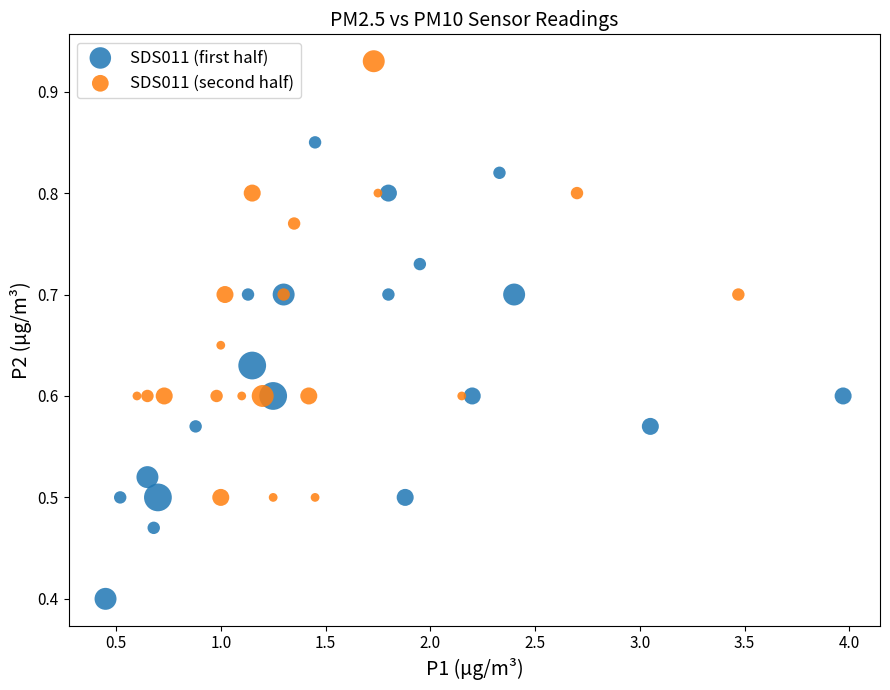

What are all the series names shown in the legend?

SDS011 (first half), SDS011 (second half)